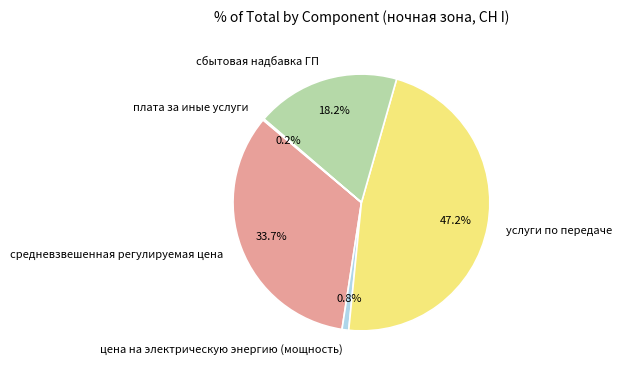

What is the largest slice in the pie chart?

услуги по передаче